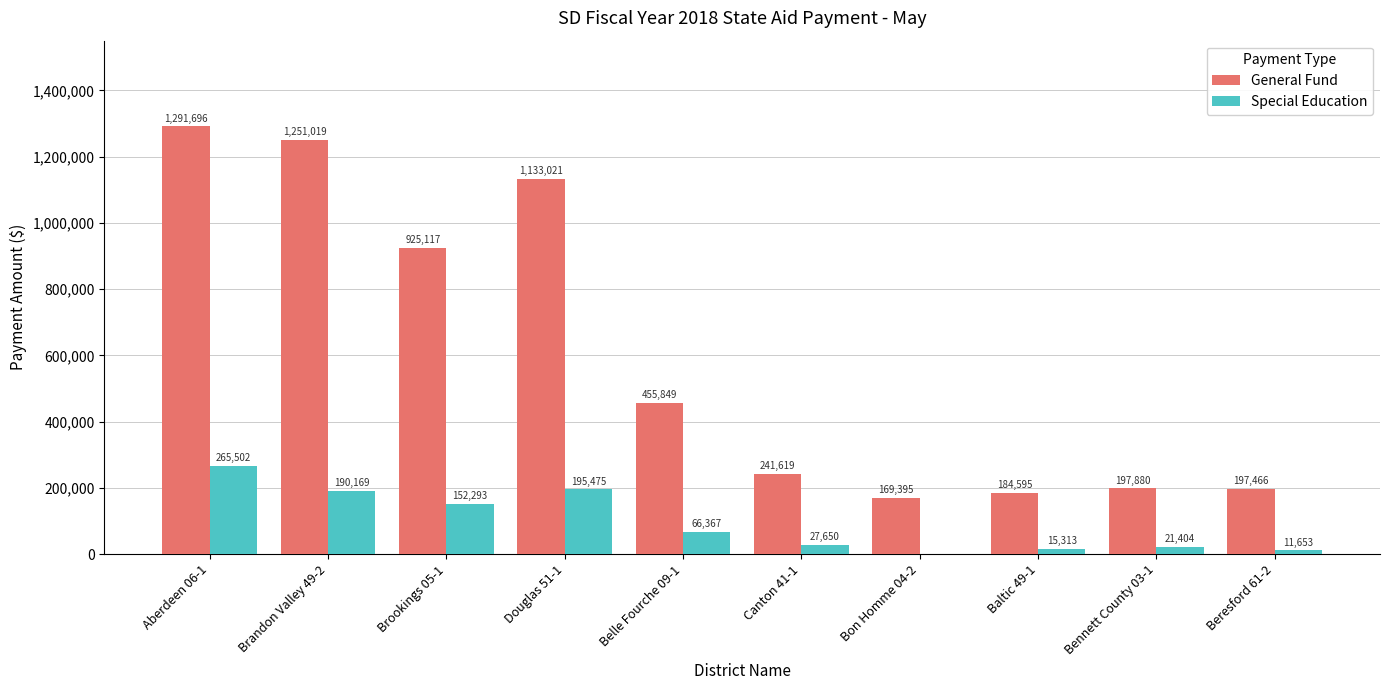

How many groups of bars are there?

10